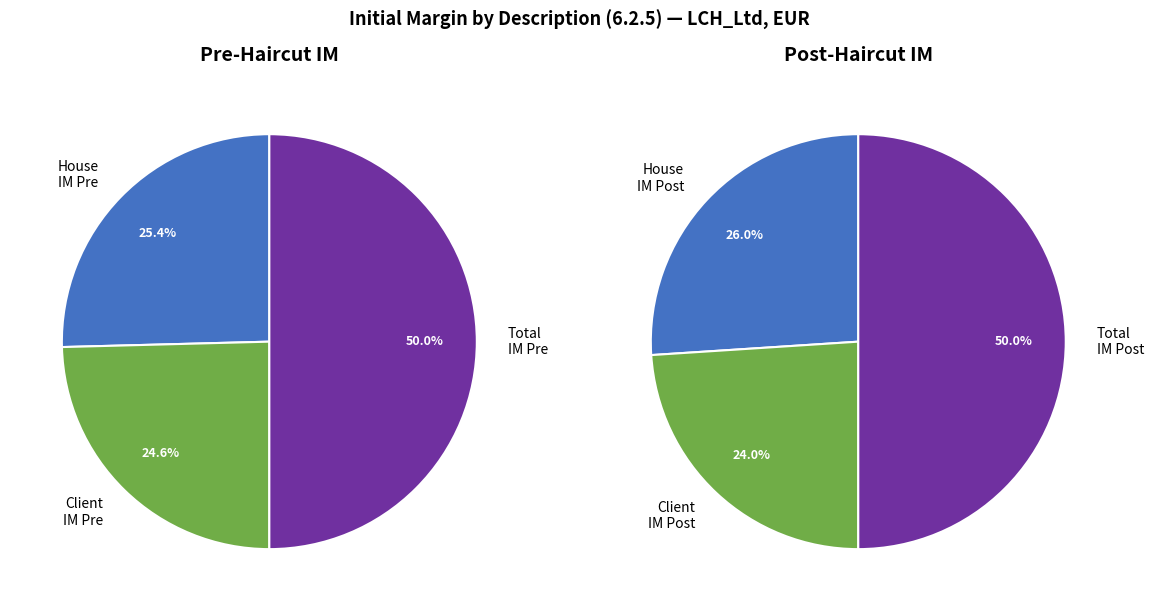

How many slices are in this pie chart?

6